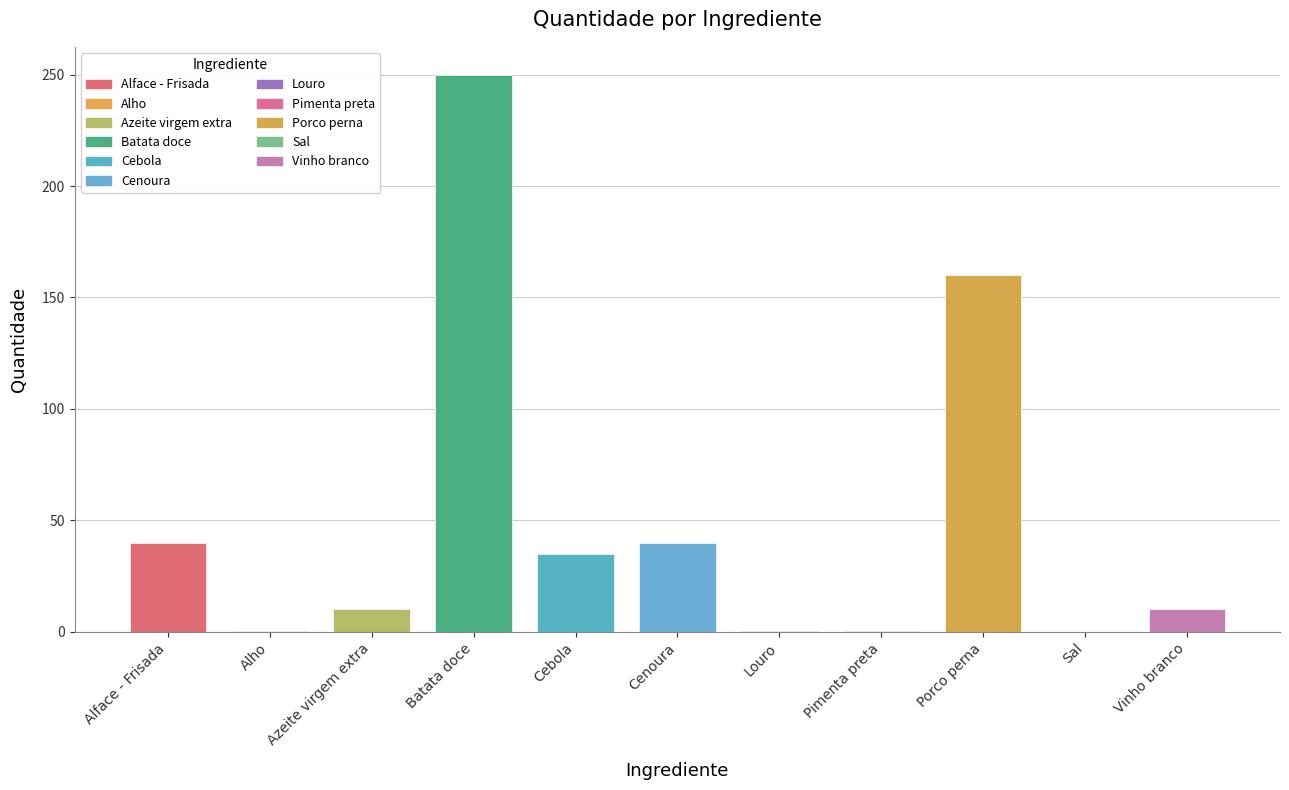

What is the value of the 3rd bar from the left?

10.0